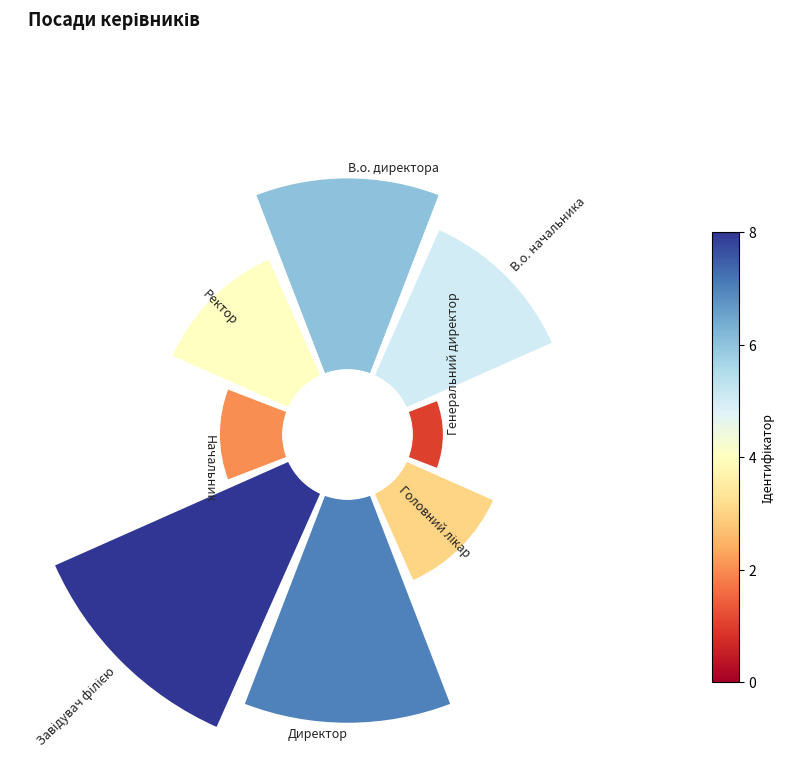

Is the sum of Ректор and В.о. начальника greater than half?

No